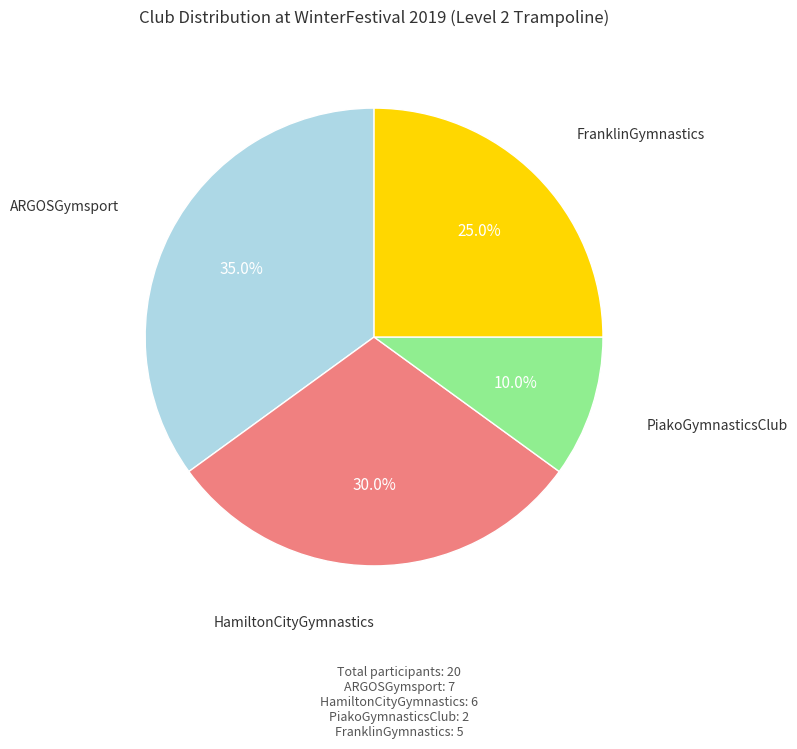

Is there any slice that represents more than half of the pie?

No